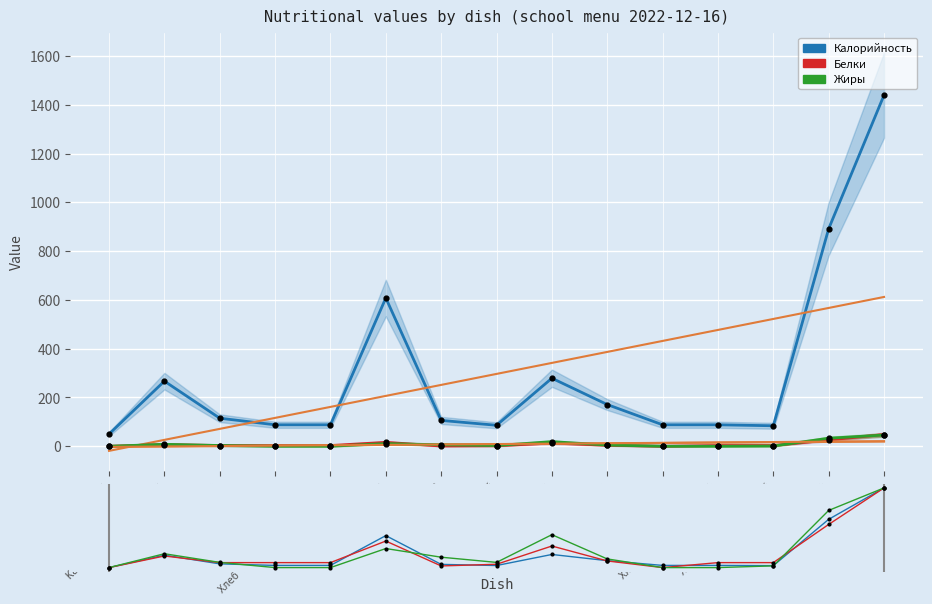

Is the value of Белки at Хлеб ржано-пшеничный greater than the value of Калорийность at Каша рисовая молочная?

No